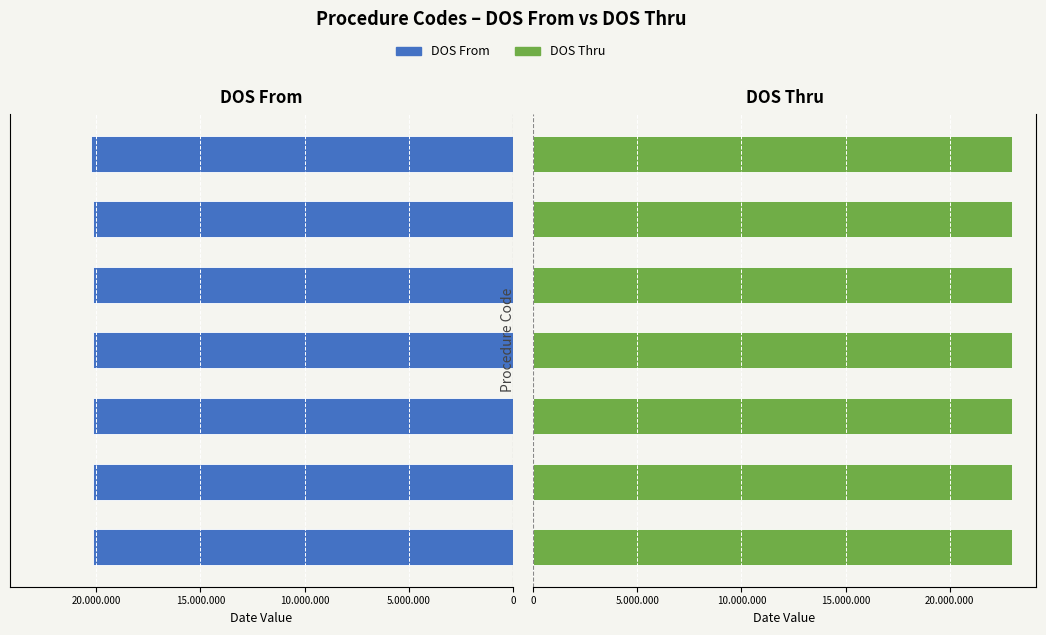

Which series has the largest total across all categories?

DOS From